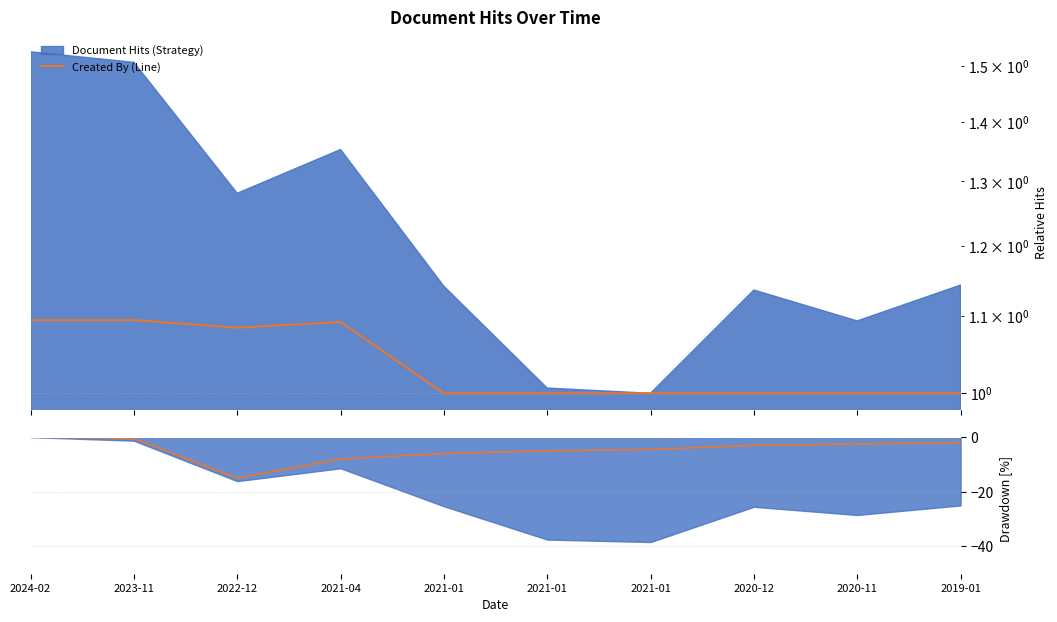

How many data points are less than -3?

5